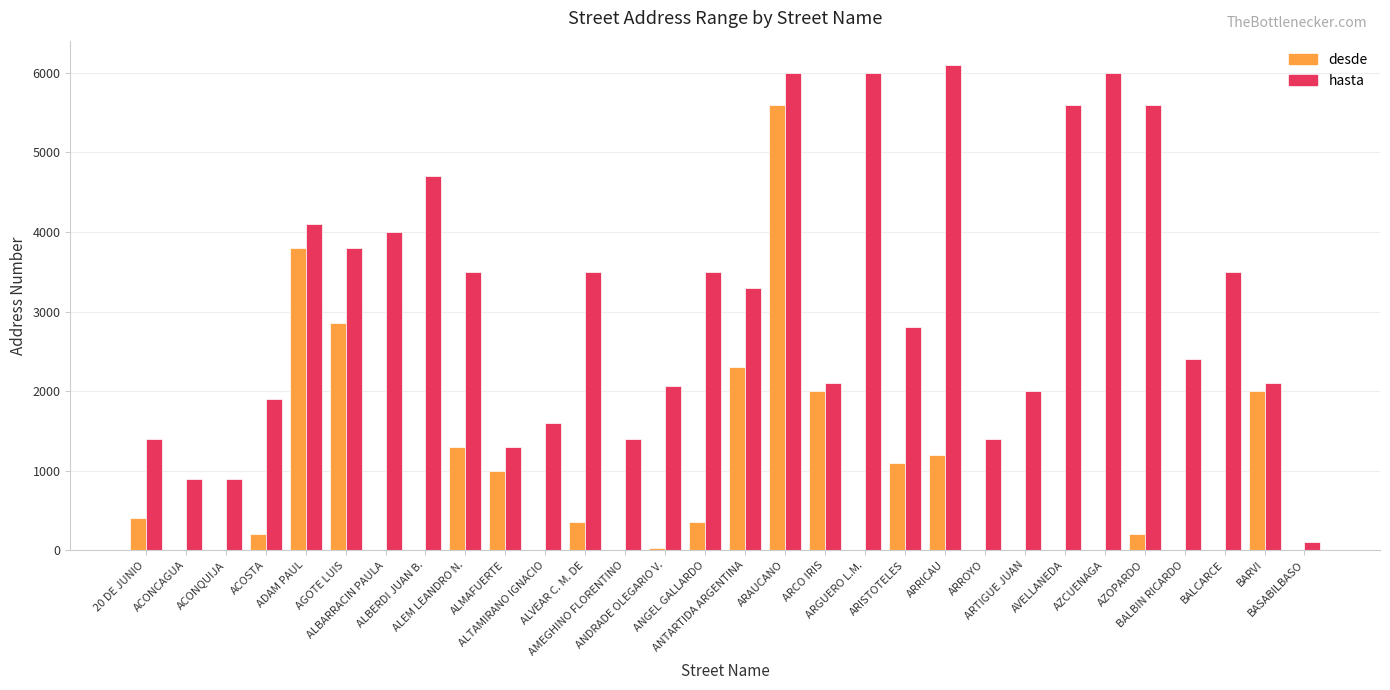

At which category is the sum across all series the highest?

ARAUCANO